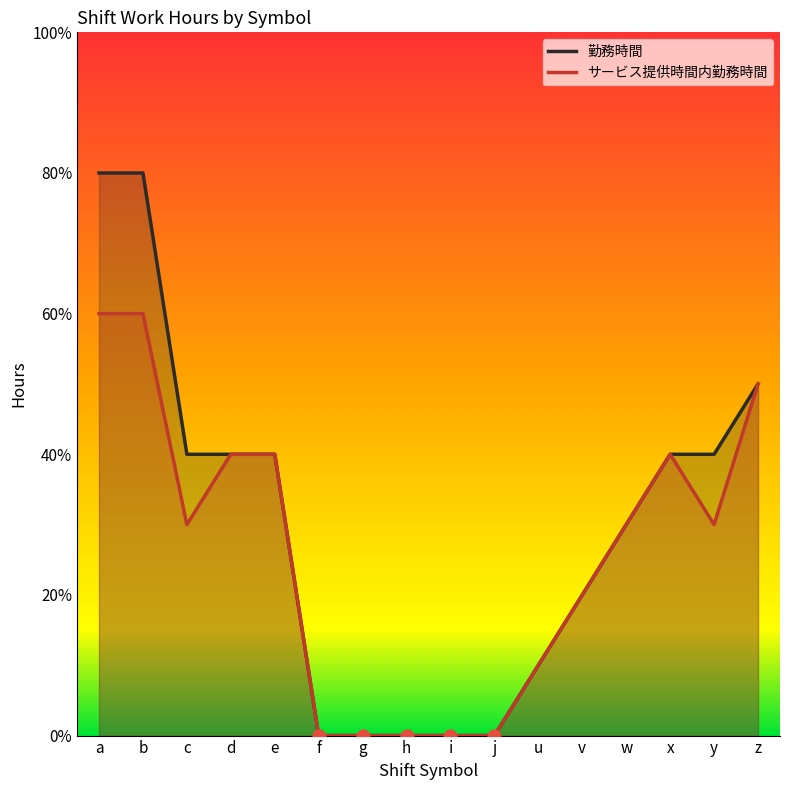

What is the change in value from b to j?

-8